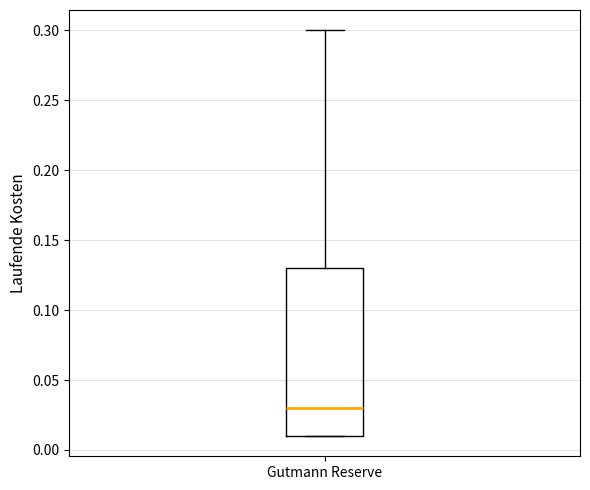

Transcribe this box plot: give where the median line is, the range the box spans, and where the two whiskers end, as read against the y-axis. The values are not printed on the chart, so give them approximately, as read against the axis.

median 0.03, box 0.01 to 0.13, whiskers 0.01 to 0.30